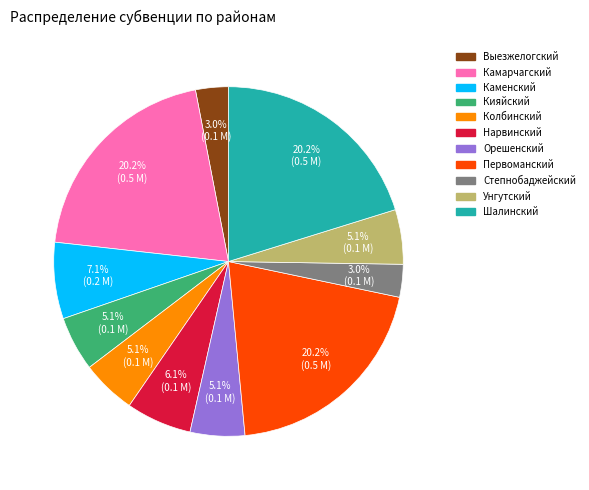

What percentage is NOT represented by Унгутский?

94.9%